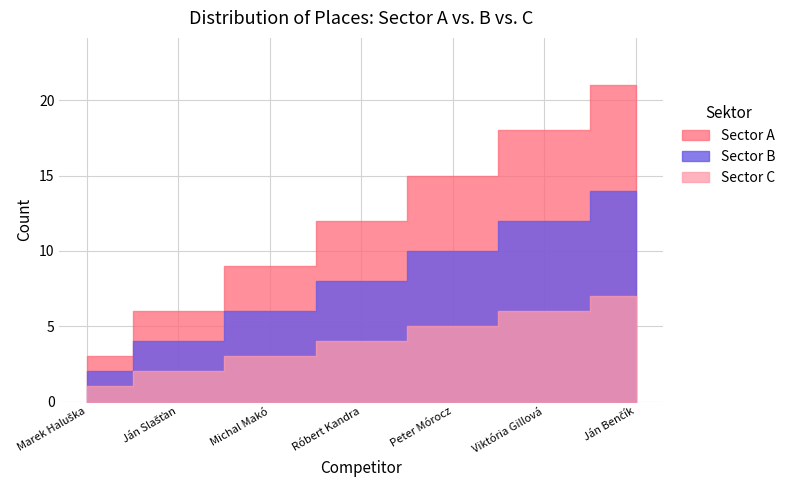

Reading right to left, list all the values displayed in this chart.

Sector A: Ján Benčík=7	Viktória Gillová=6	Peter Mórocz=5	Róbert Kandra=4	Michal Makó=3	Ján Slašťan=2	Marek Haluška=1
Sector B: Ján Benčík=7	Viktória Gillová=6	Peter Mórocz=5	Róbert Kandra=4	Michal Makó=3	Ján Slašťan=2	Marek Haluška=1
Sector C: Ján Benčík=7	Viktória Gillová=6	Peter Mórocz=5	Róbert Kandra=4	Michal Makó=3	Ján Slašťan=2	Marek Haluška=1